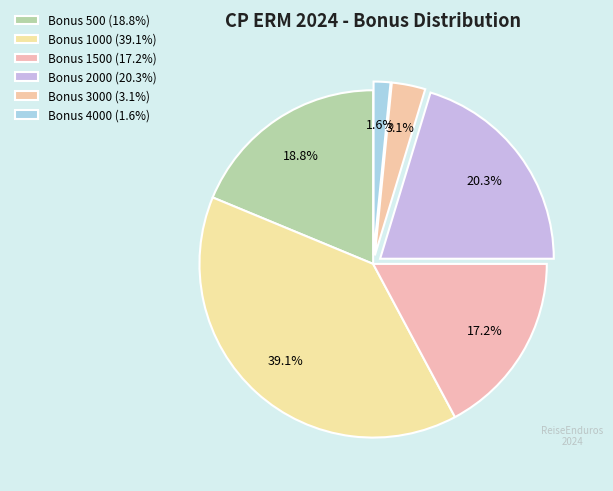

Which category has the biggest portion of the pie?

1000